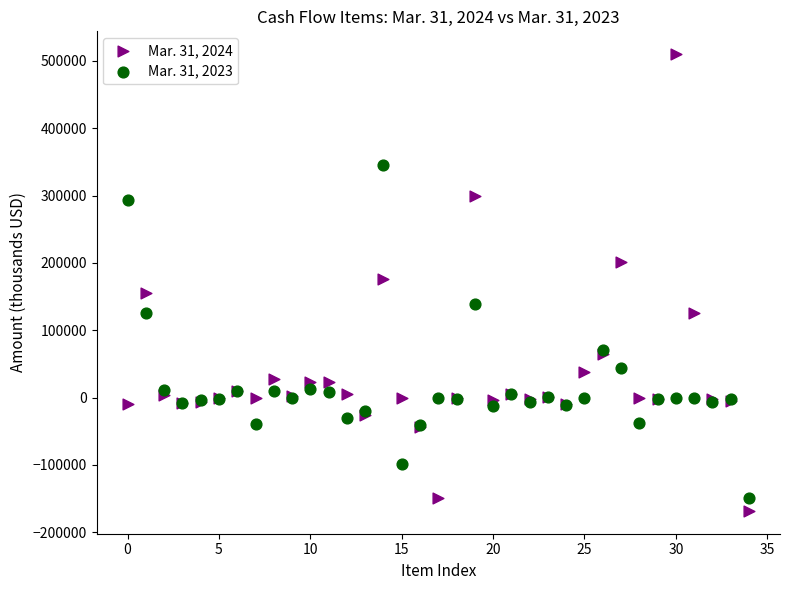

Which series has the widest spread of Y values?

Mar. 31, 2024